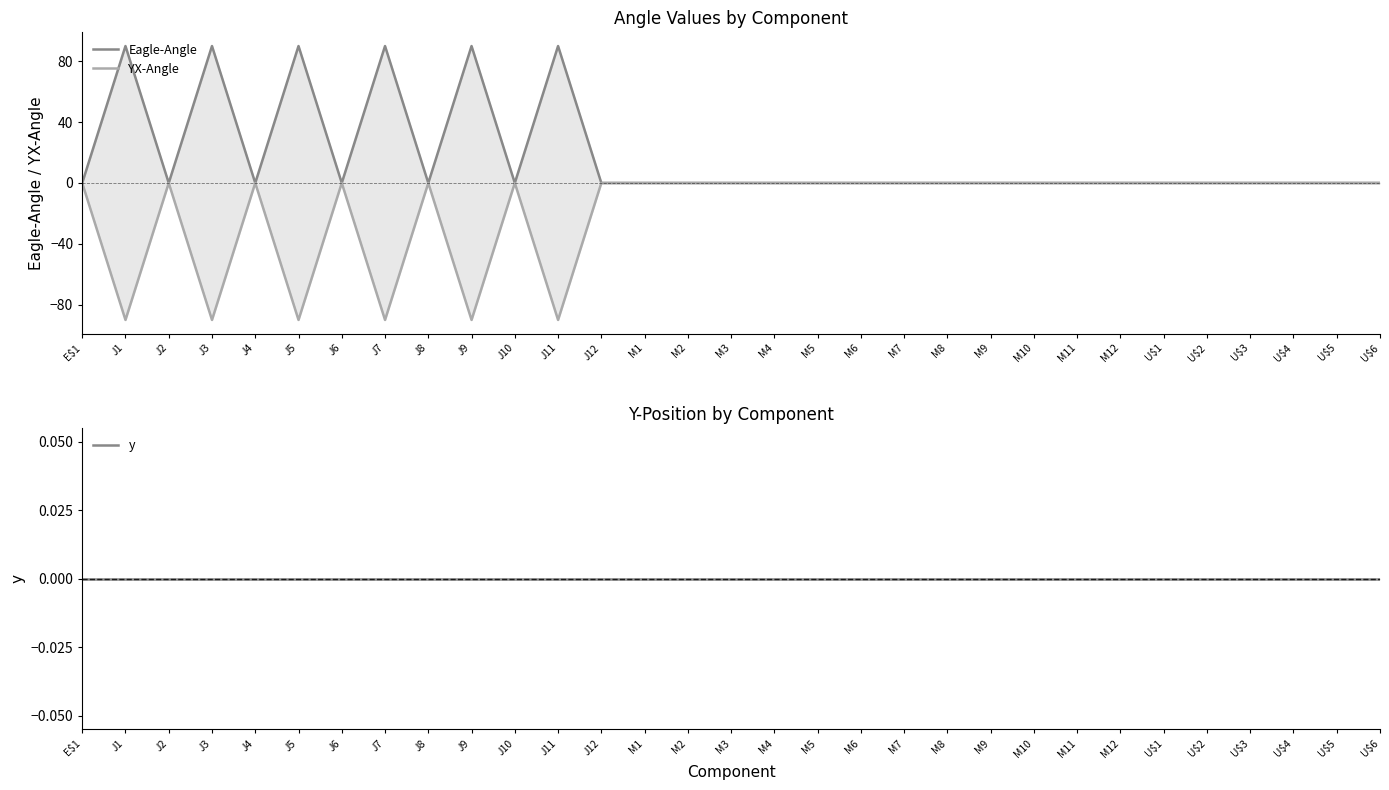

True or false: Eagle-Angle and YX-Angle intersect in this chart.

False